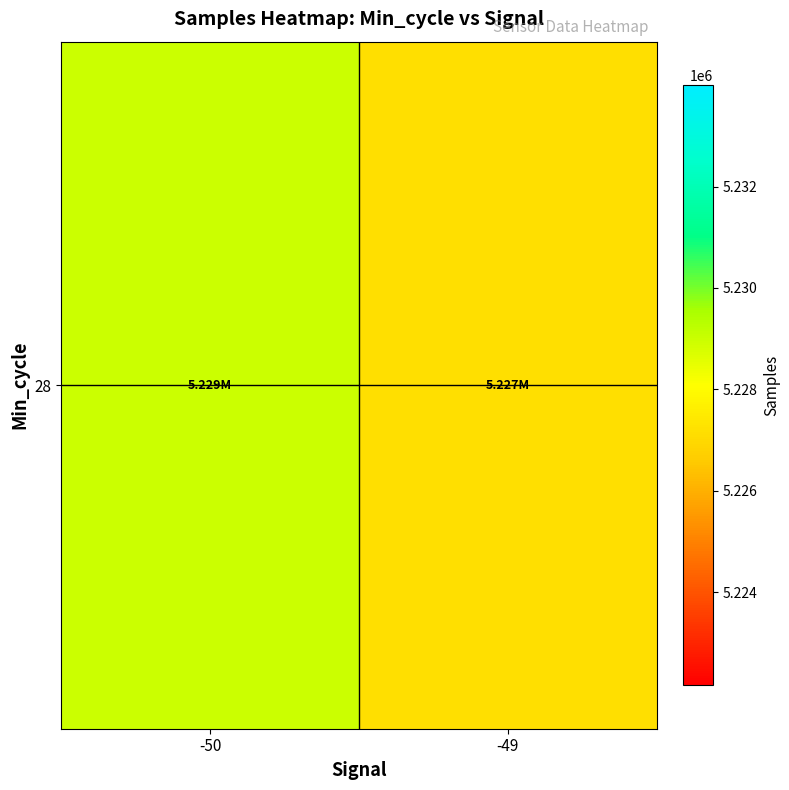

Approximately how many times larger is the value at -50 compared to -49?

1.0